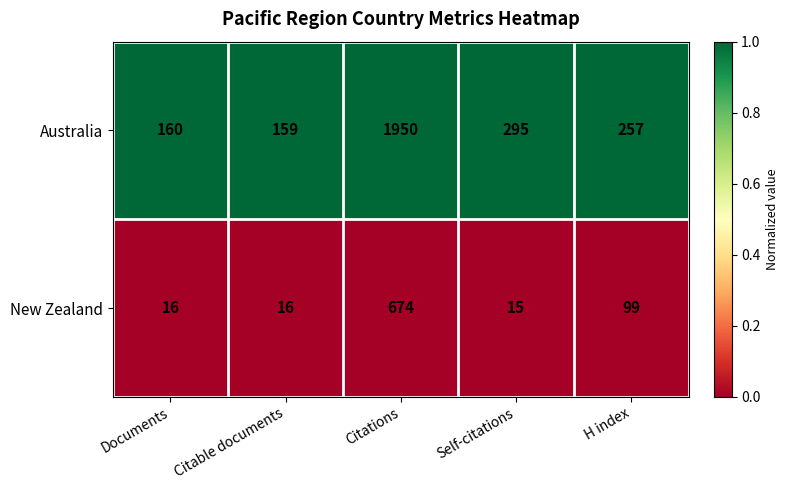

True or false: Australia has a value of 160 at Documents.

True